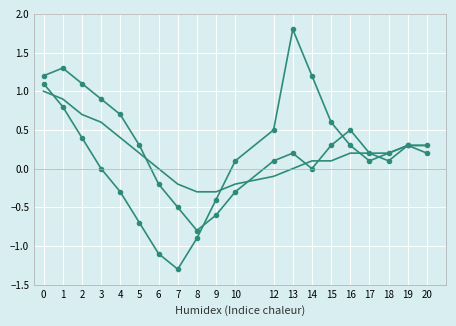

Between 2 and 1, which is larger?

1